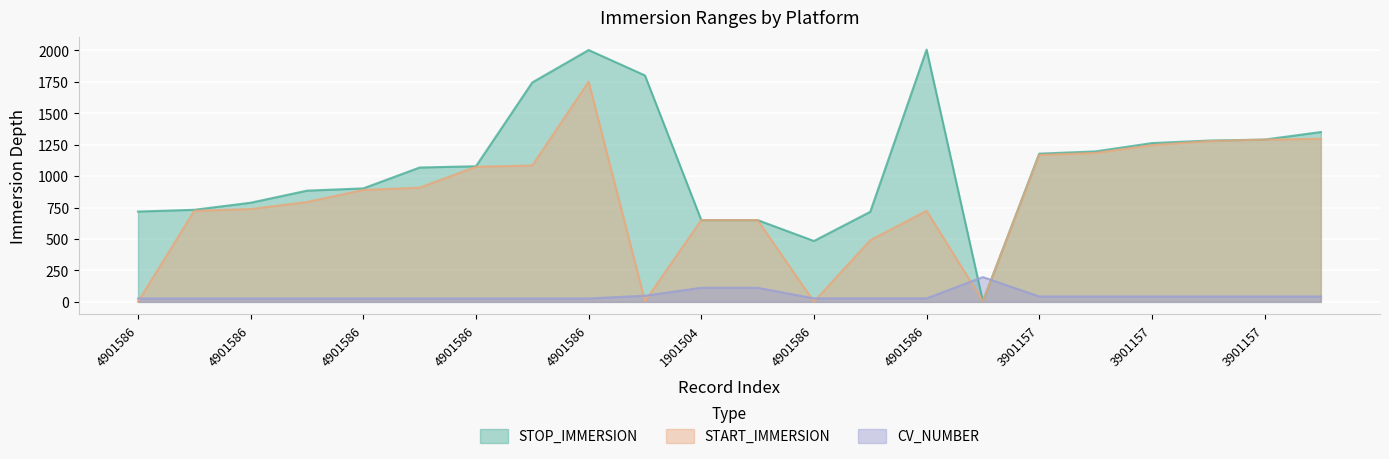

Which series has the largest total across all categories?

STOP_IMMERSION